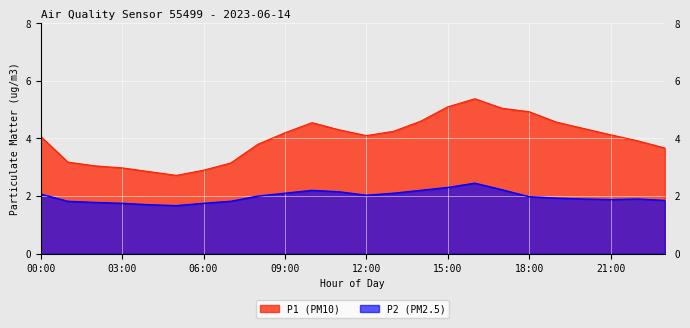

Read the P2 value at 10:00.

2.2